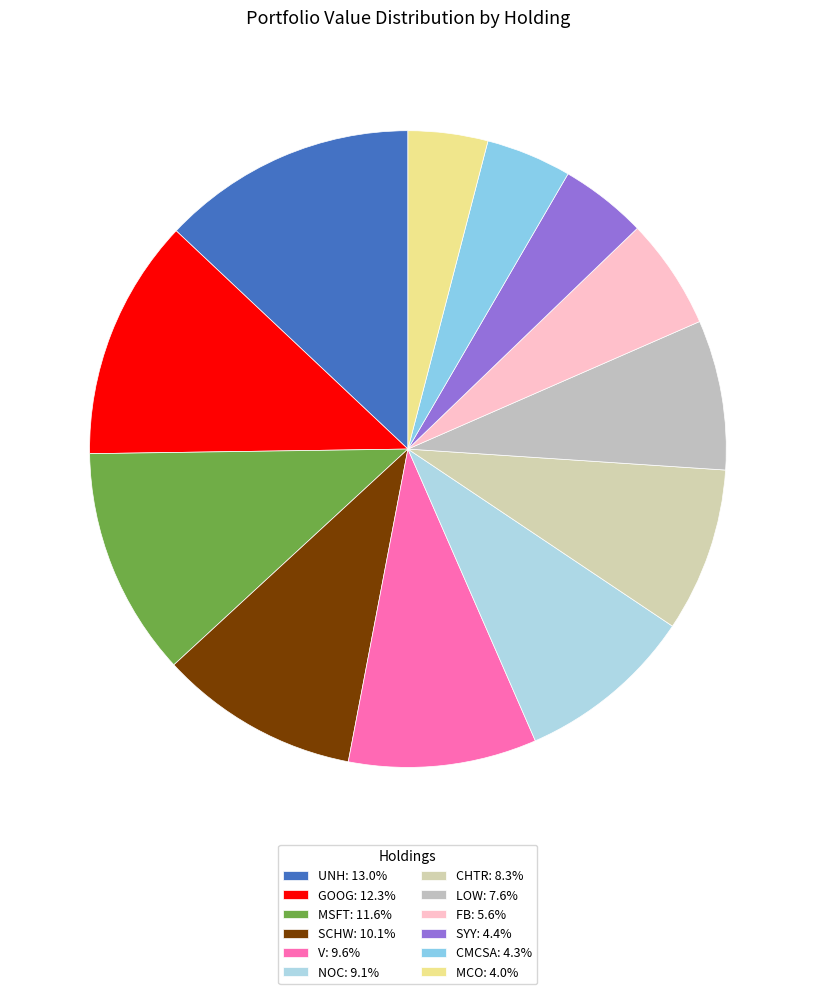

Is there a majority slice in this chart?

No